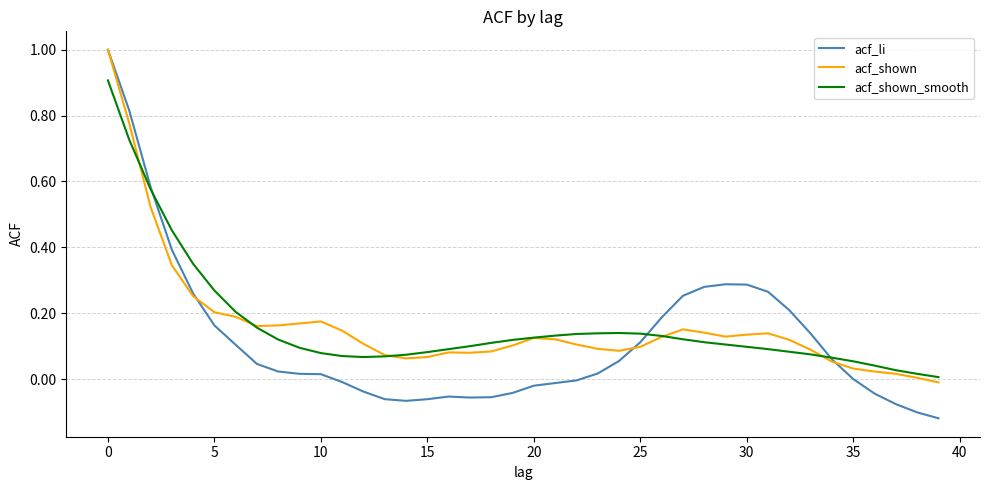

What is the highest value of the acf_li series?

1.0